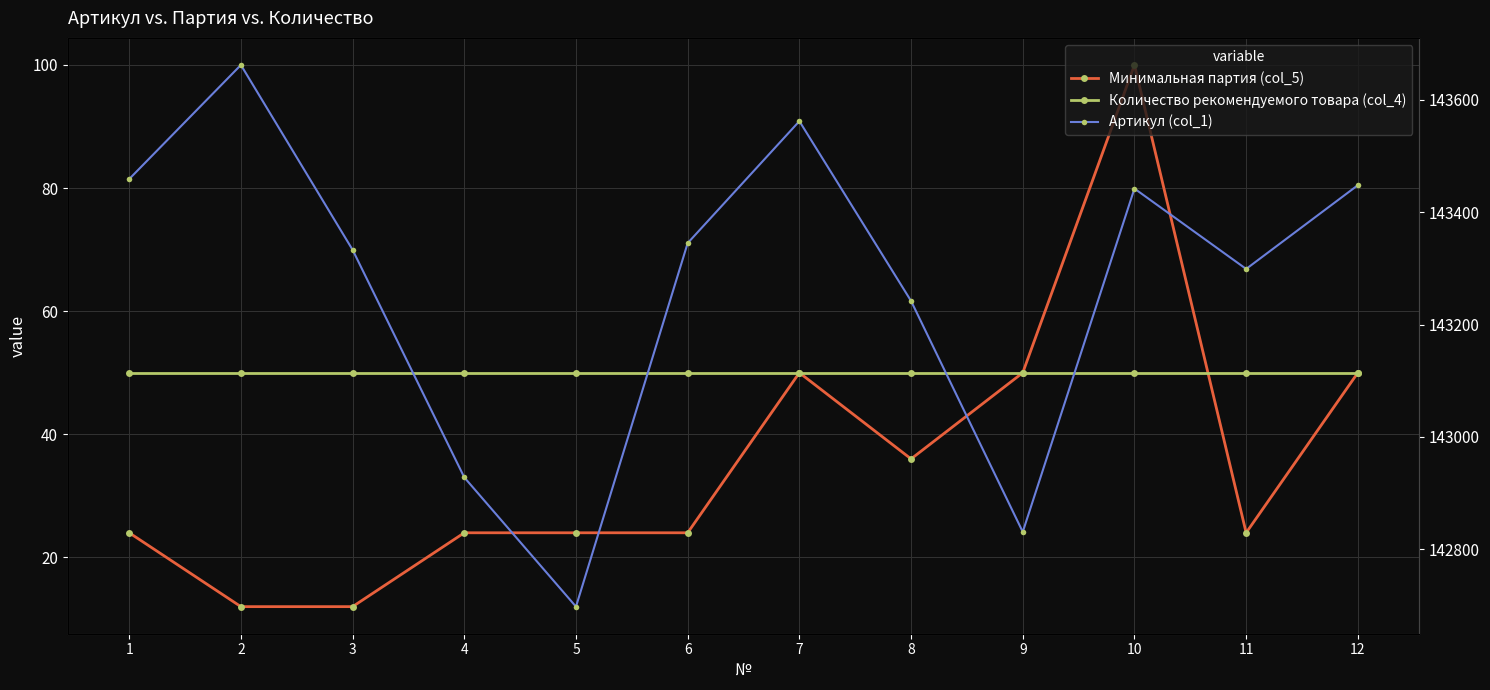

How many data points does each series have?

12